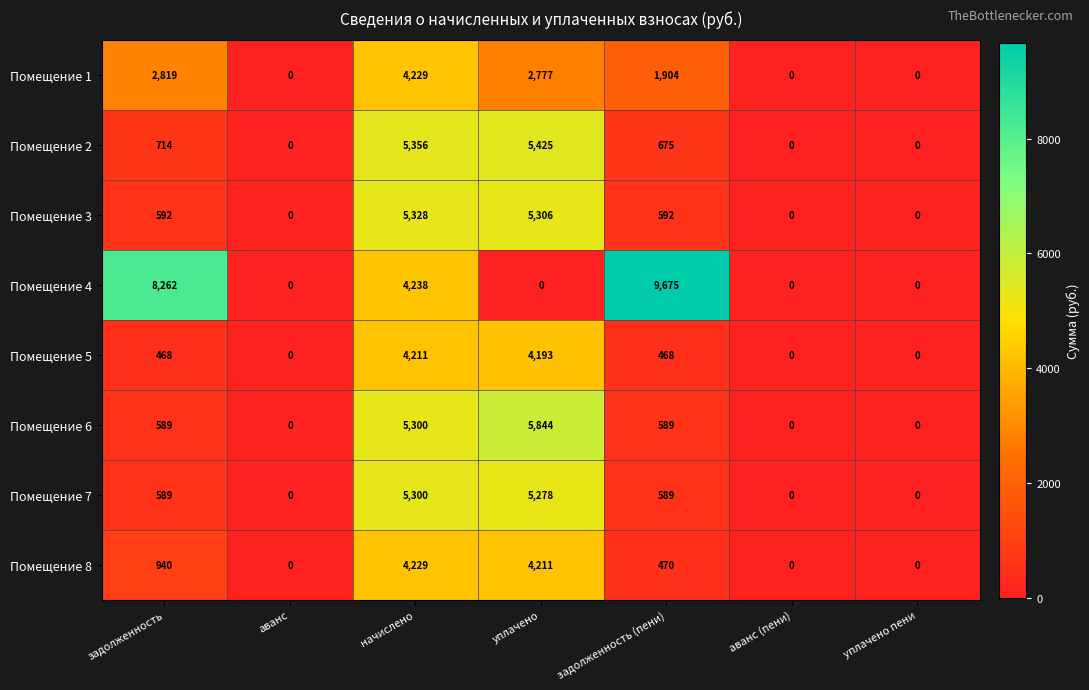

True or false: Помещение 2 has a value of 714 at задолженность.

True